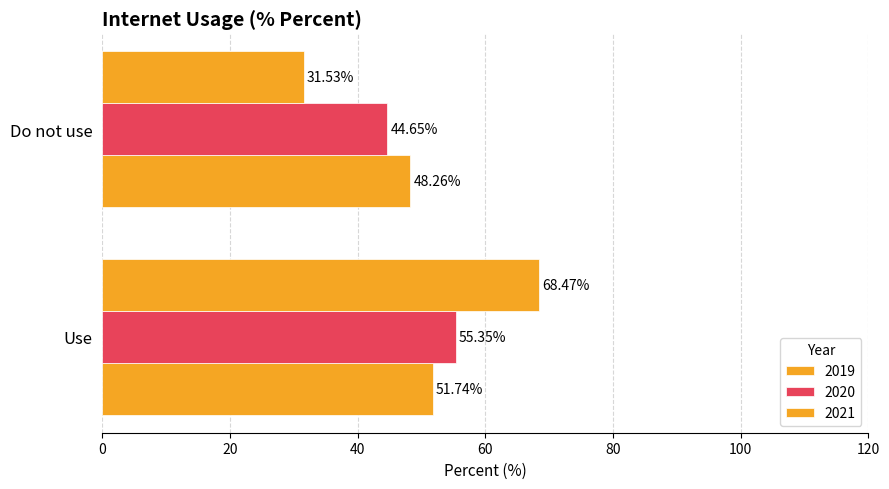

At Use, list the series in order from largest to smallest.

2021, 2020, 2019